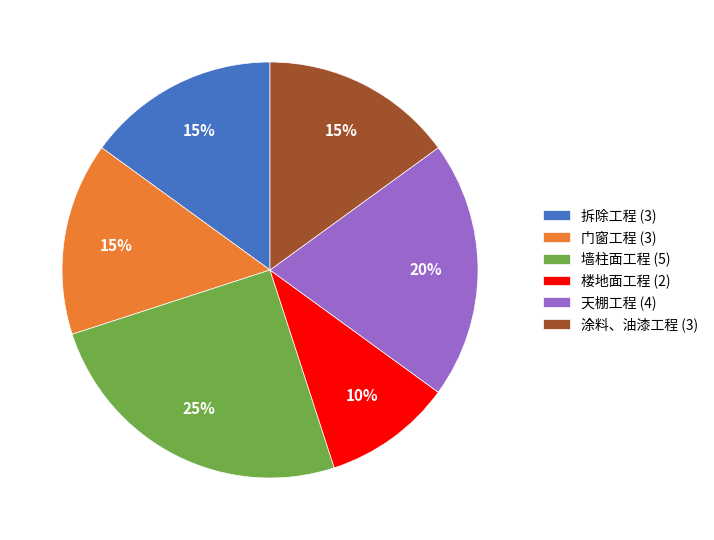

Is there a majority slice in this chart?

No